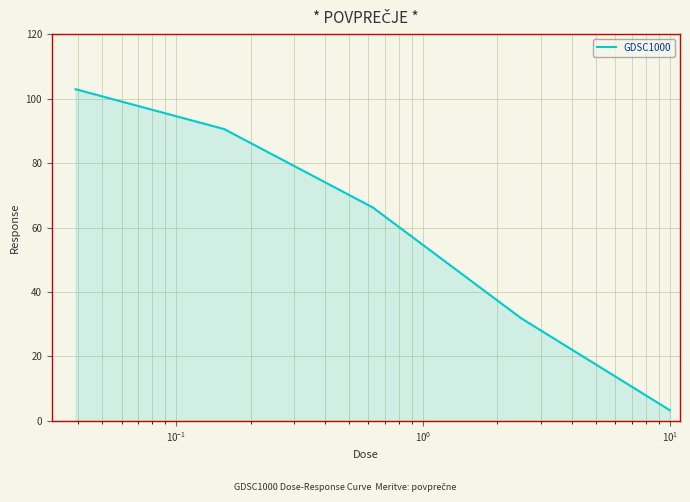

How many values are below 66?

2